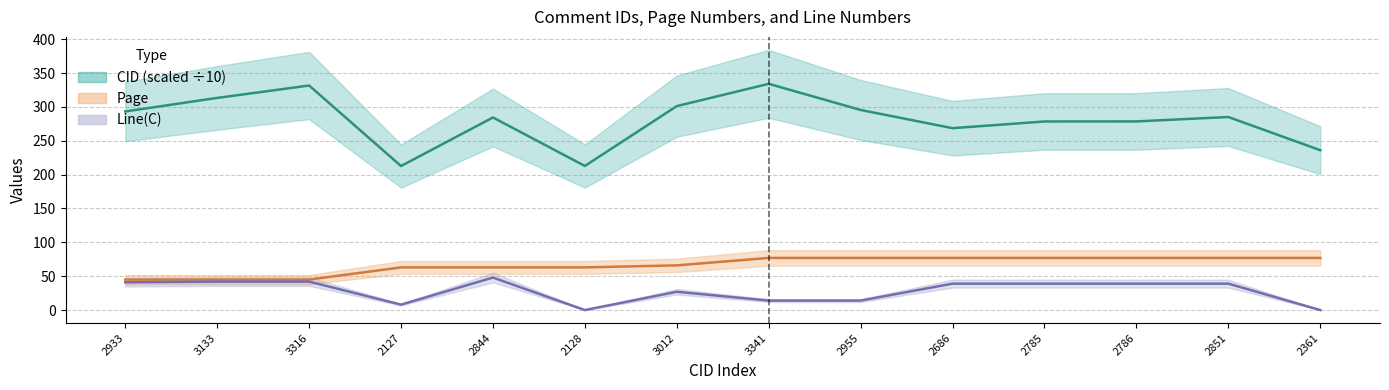

What is the difference between the CID values at 3012 and 2844?

16.8